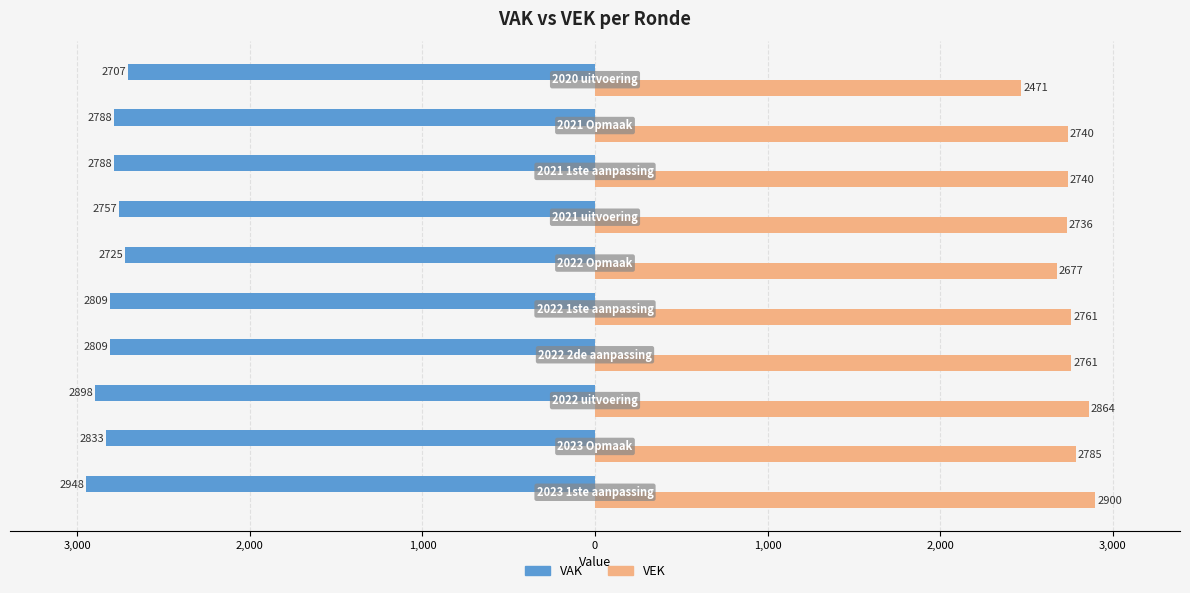

What are all the series names shown in the legend?

VAK, VEK